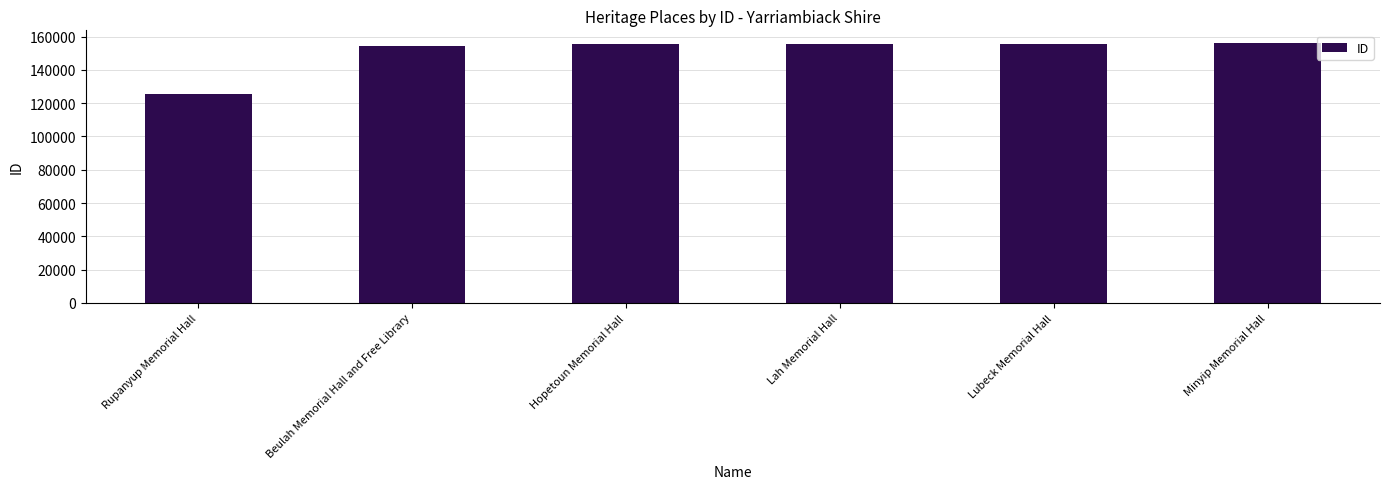

What is the difference between the second highest and minimum values?

30046